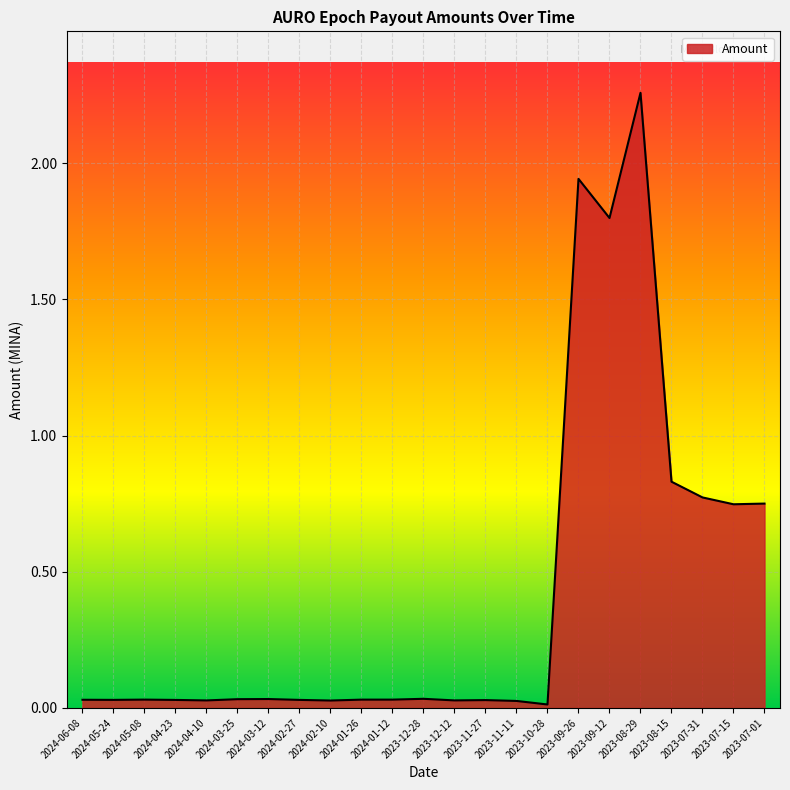

At which label is the value closest to 1?

2023-08-15